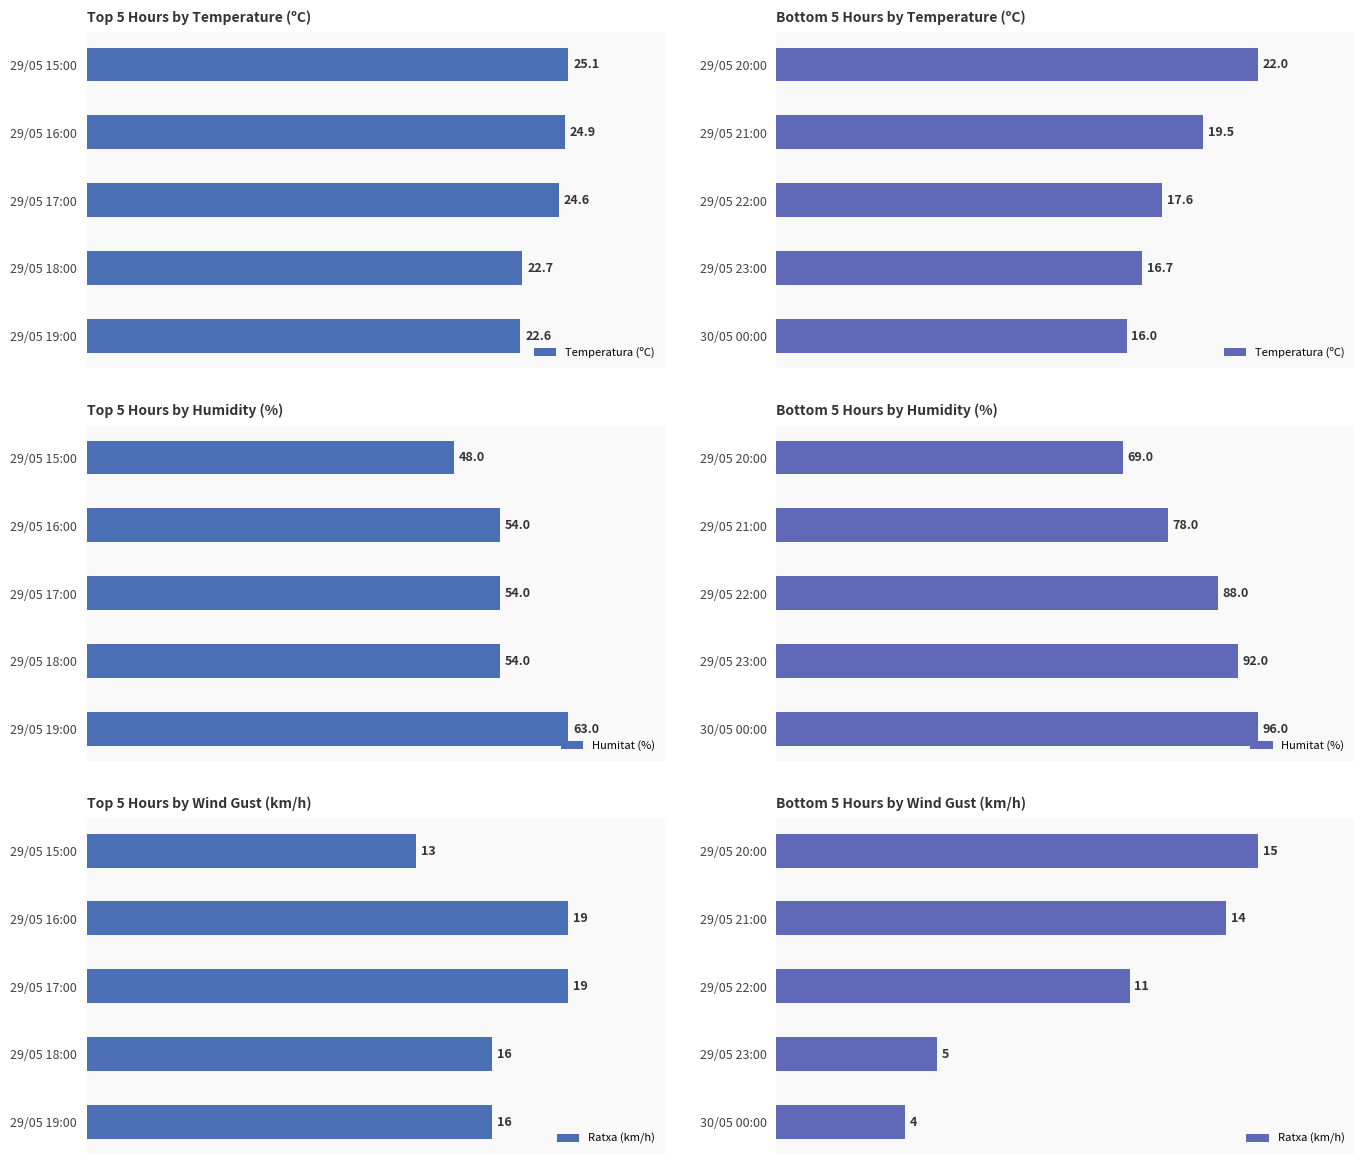

Which has a higher value, 30/05 00:00 or 29/05 23:00?

29/05 23:00